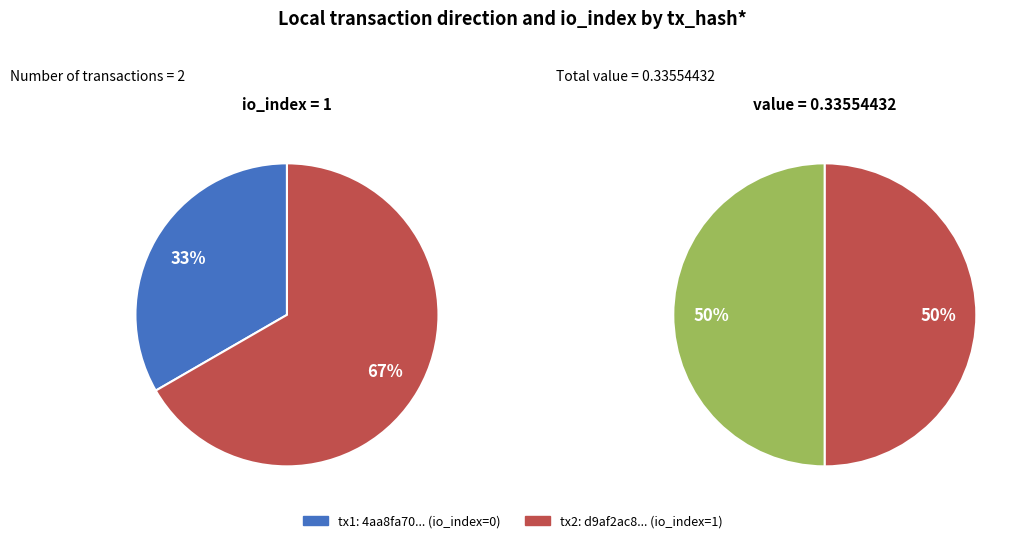

Which series has the largest range (max minus min)?

values_io_index